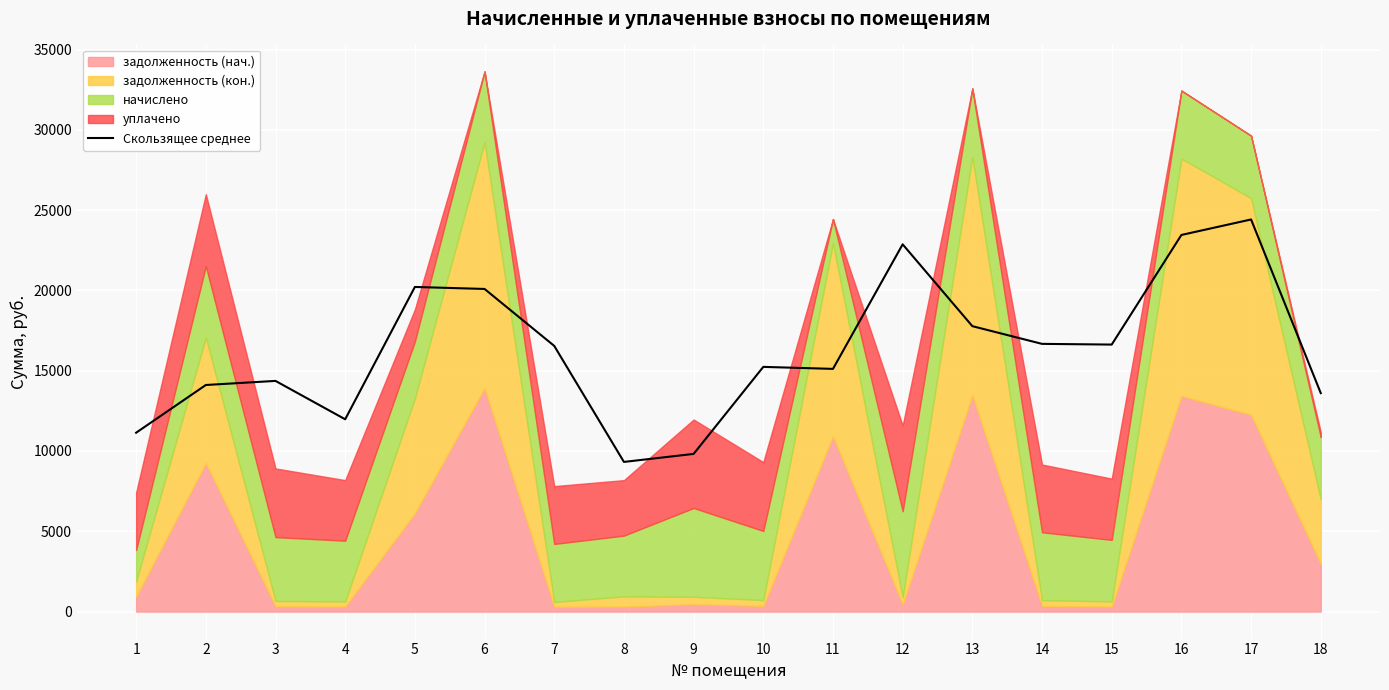

At which label does the data first exceed 16545?

5